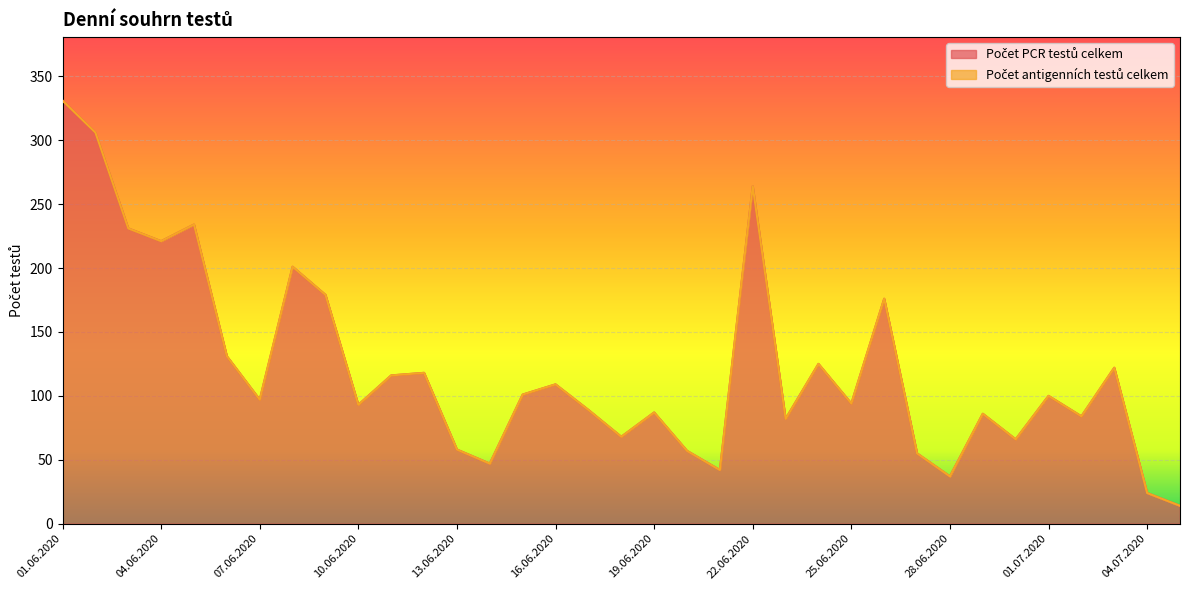

Reading left to right, what are all the values shown in this chart?

01.06.2020=331	02.06.2020=306	03.06.2020=231	04.06.2020=221	05.06.2020=234	06.06.2020=131	07.06.2020=97	08.06.2020=201	09.06.2020=179	10.06.2020=93	11.06.2020=116	12.06.2020=118	13.06.2020=58	14.06.2020=47	15.06.2020=101	16.06.2020=109	17.06.2020=89	18.06.2020=68	19.06.2020=87	20.06.2020=57	21.06.2020=42	22.06.2020=264	23.06.2020=82	24.06.2020=125	25.06.2020=94	26.06.2020=176	27.06.2020=55	28.06.2020=37	29.06.2020=86	30.06.2020=66	01.07.2020=100	02.07.2020=84	03.07.2020=122	04.07.2020=24	05.07.2020=14